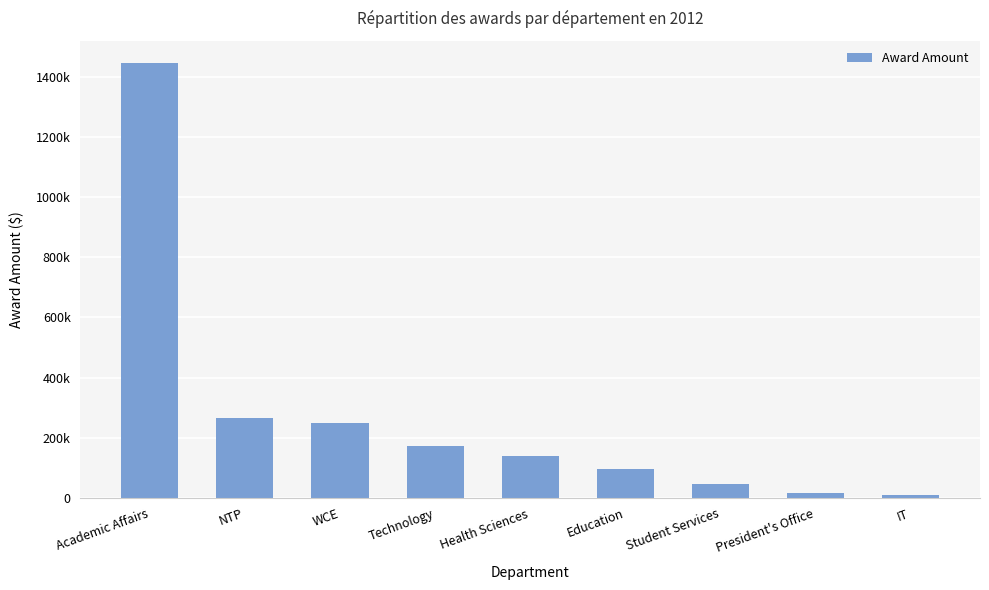

At which label does the data first exceed 140650?

Academic Affairs